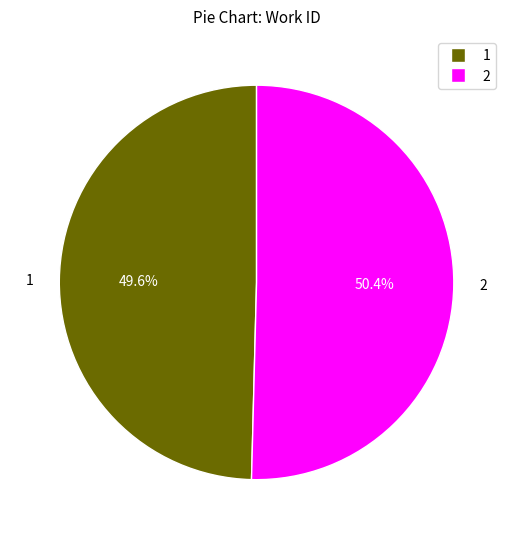

What is the smallest slice in the pie chart?

1